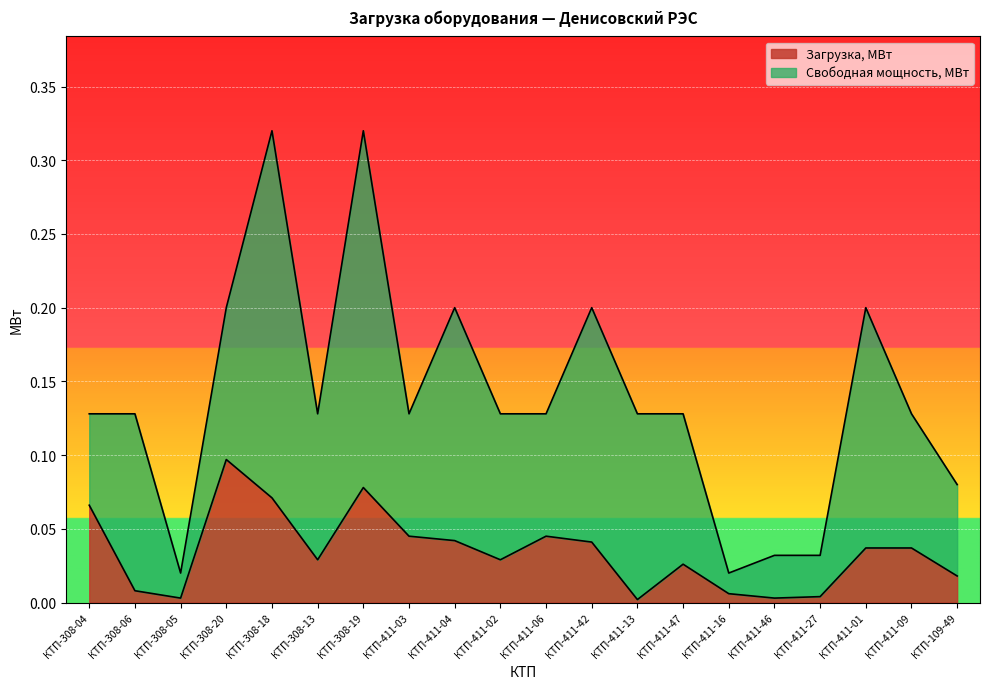

At which category does the data reach its first local valley?

КТП-308-05